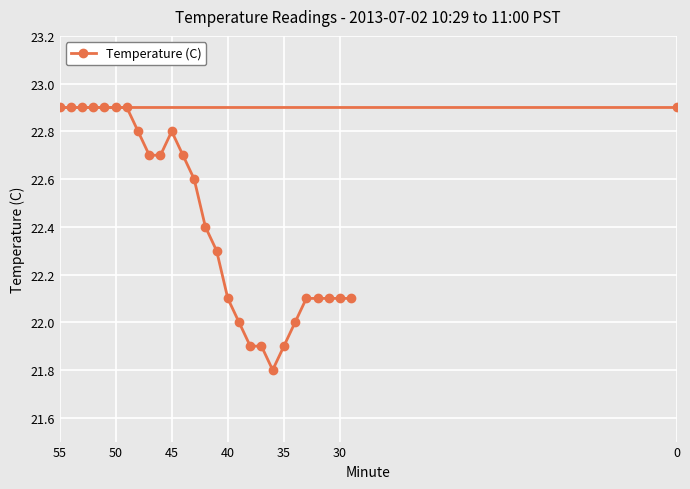

What is the label of the 29th point from the right?

45